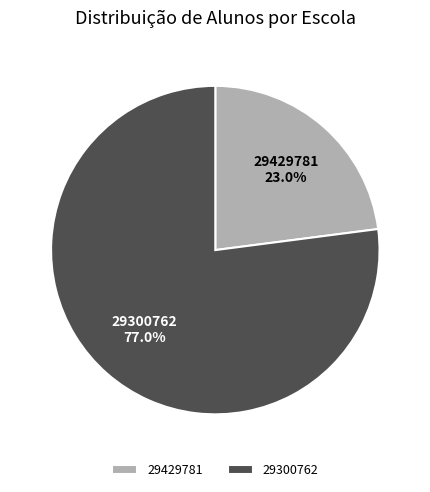

Which has a higher value, 29429781 or 29300762?

29300762